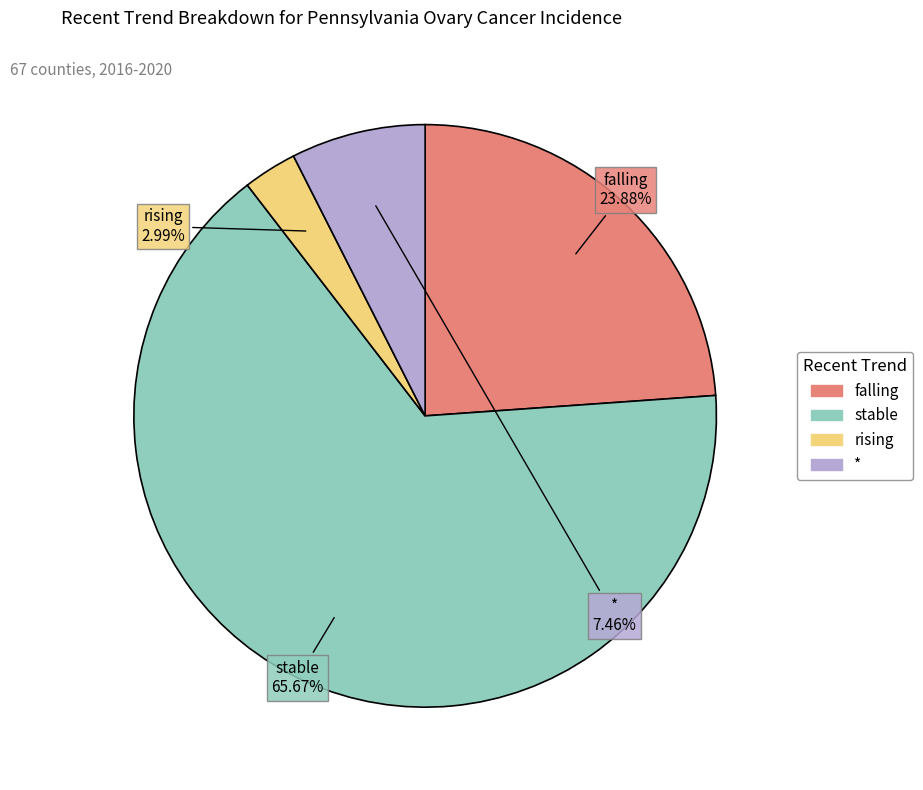

How much of the chart is everything except falling?

76.1%